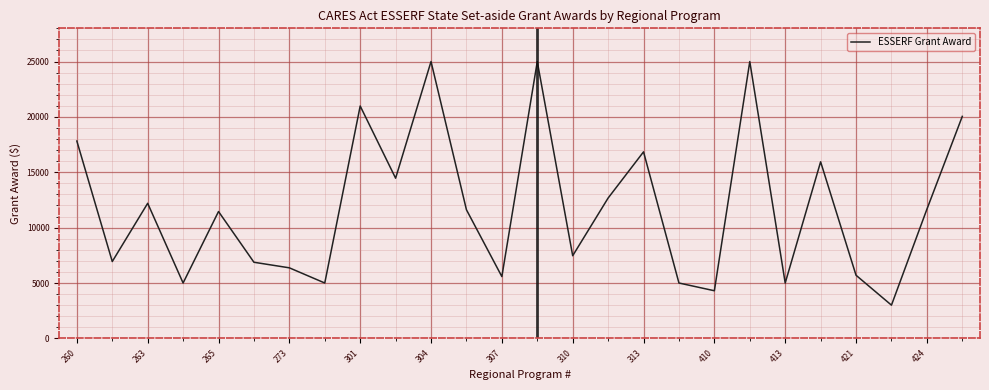

How many categories are shown in the chart?

26